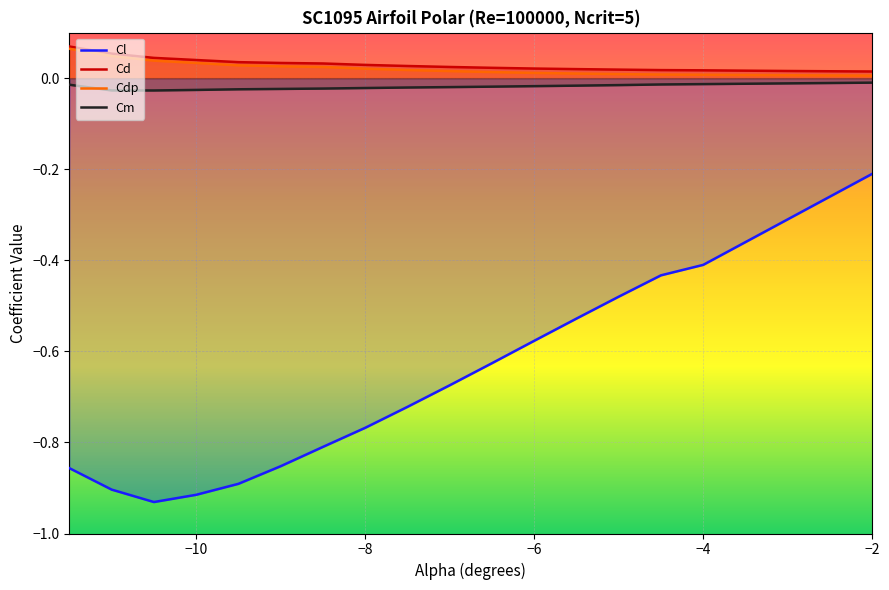

What is the difference between the maximum and minimum values in the Cd series?

0.1